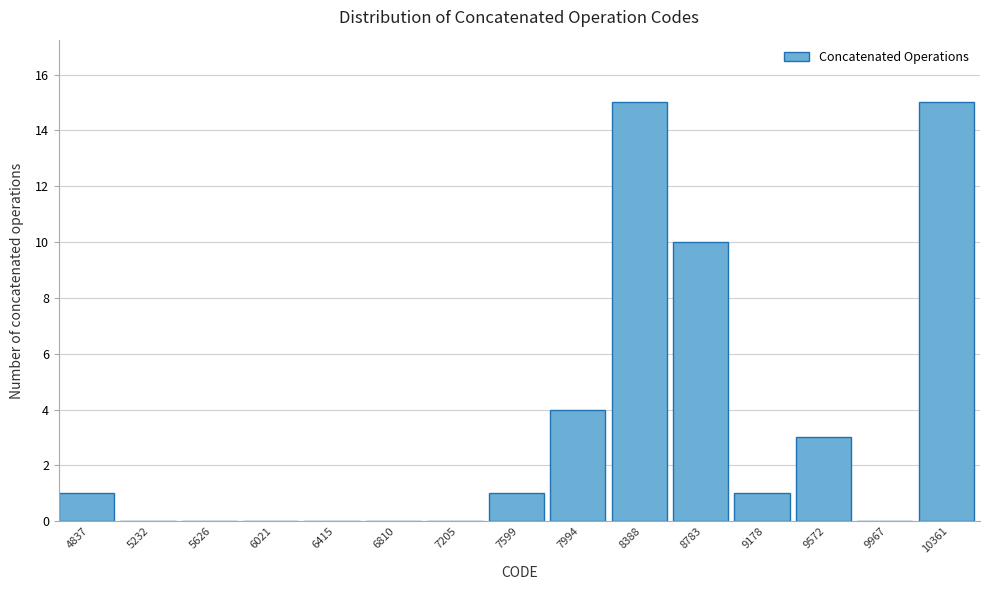

Reading left to right, transcribe all the data shown in this chart.

4837=1	5232=0	5626=0	6021=0	6415=0	6810=0	7205=0	7599=1	7994=4	8388=15	8783=10	9178=1	9572=3	9967=0	10361=15